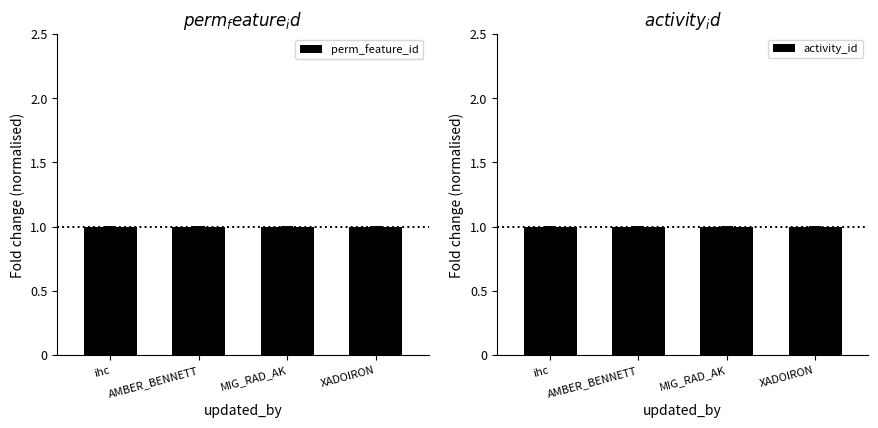

How many groups of bars are there?

4